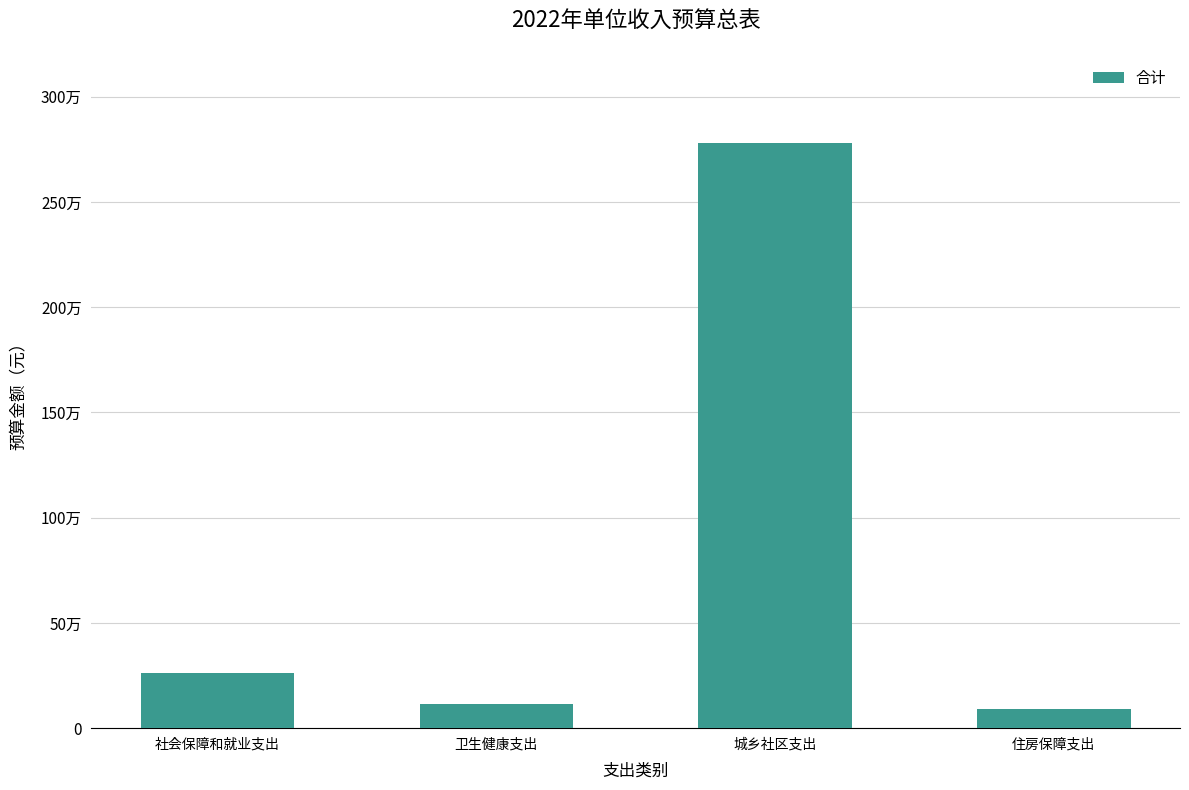

Reading right to left, what are all the values shown in this chart?

88800	2777400	114400	261500